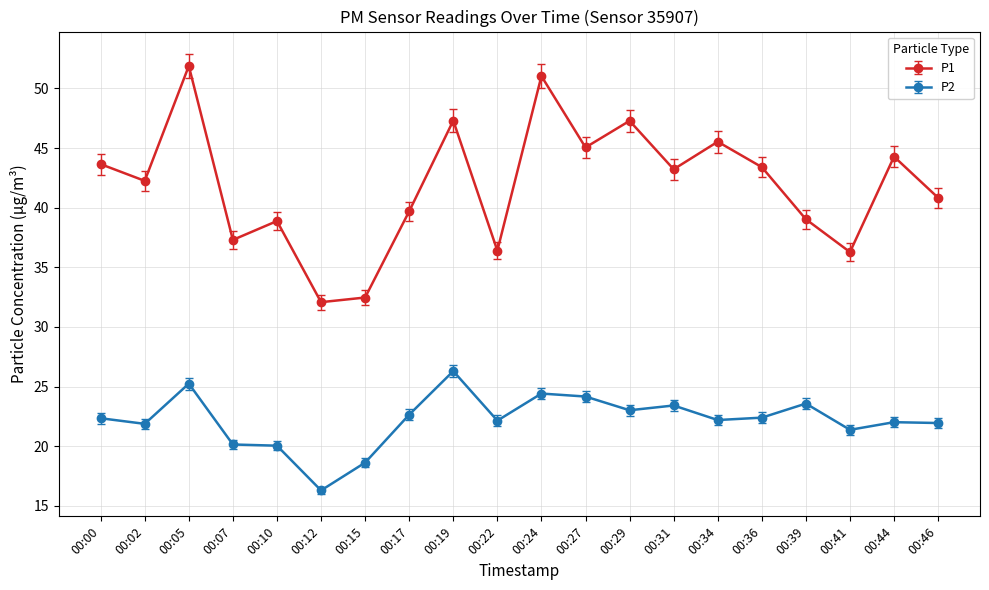

Count the number of data series in this chart.

2